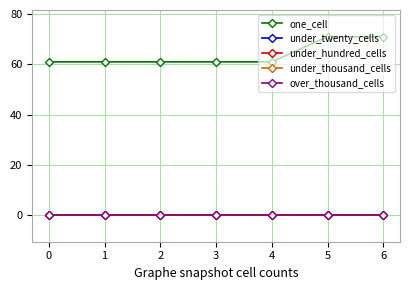

Reading left to right, list all the values displayed in this chart.

one_cell: 61	61	61	61	61	71	71
under_twenty_cells: 0	0	0	0	0	0	0
under_hundred_cells: 0	0	0	0	0	0	0
under_thousand_cells: 0	0	0	0	0	0	0
over_thousand_cells: 0	0	0	0	0	0	0